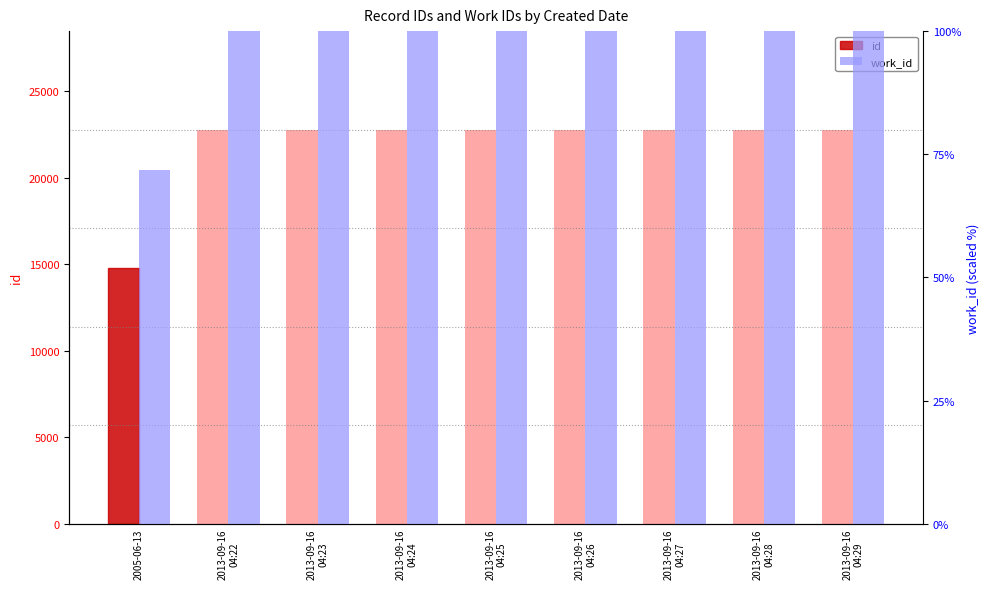

Reading left to right, extract all data points from this chart.

id: 14753.0	22763.0	22764.0	22765.0	22766.0	22767.0	22768.0	22769.0	22770.0
work_id: 71.8	100.0	100.0	100.0	100.0	100.0	100.0	100.0	100.0